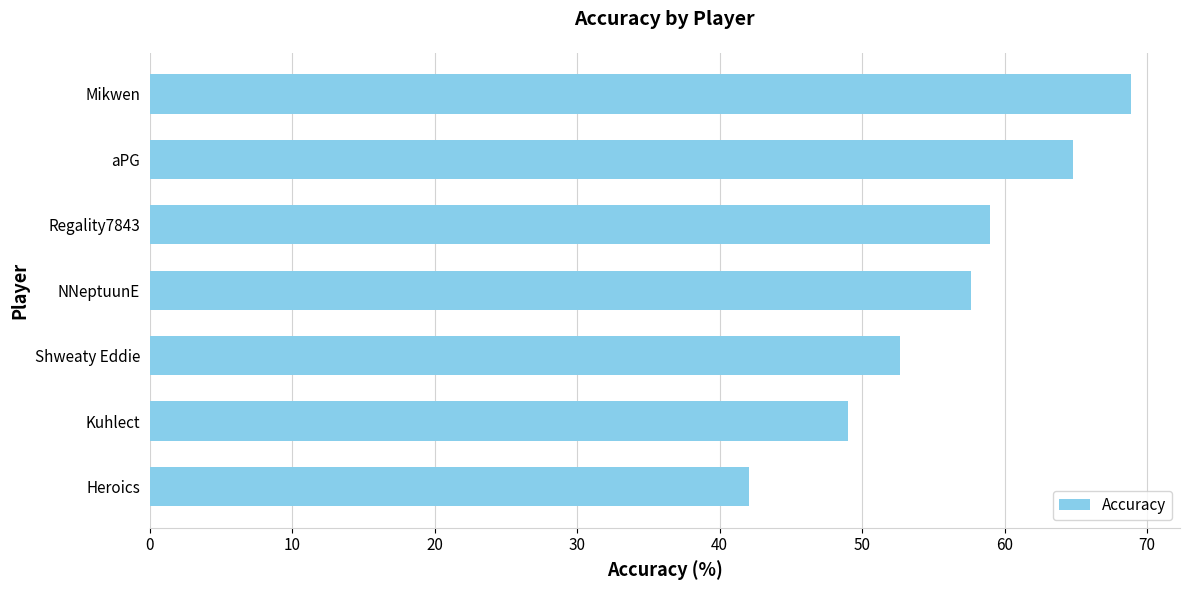

What is the maximum value shown in the chart?

68.9